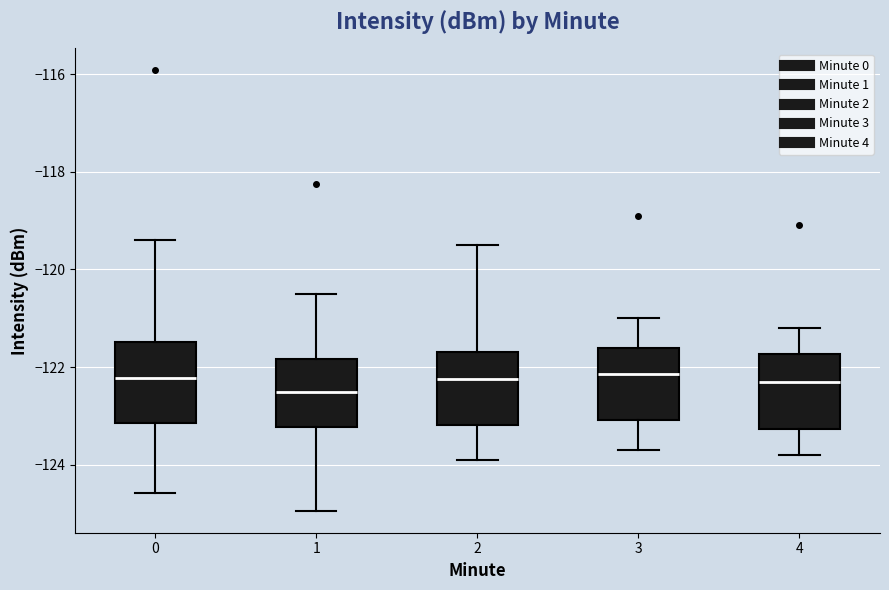

Where is the upper edge of the box at x = 1 on the y-axis? The values are not printed on the chart, so give them approximately, as read against the axis.

-121.8